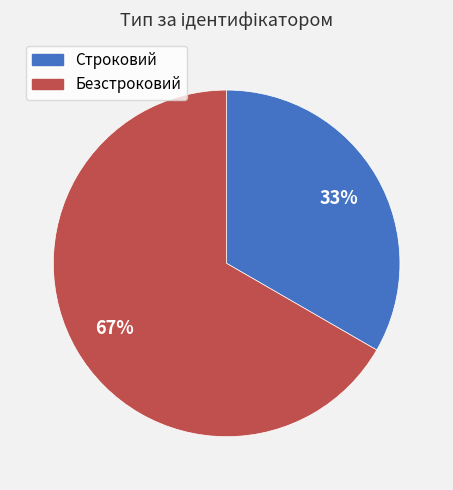

To the nearest percent, what is the average slice percentage?

50%